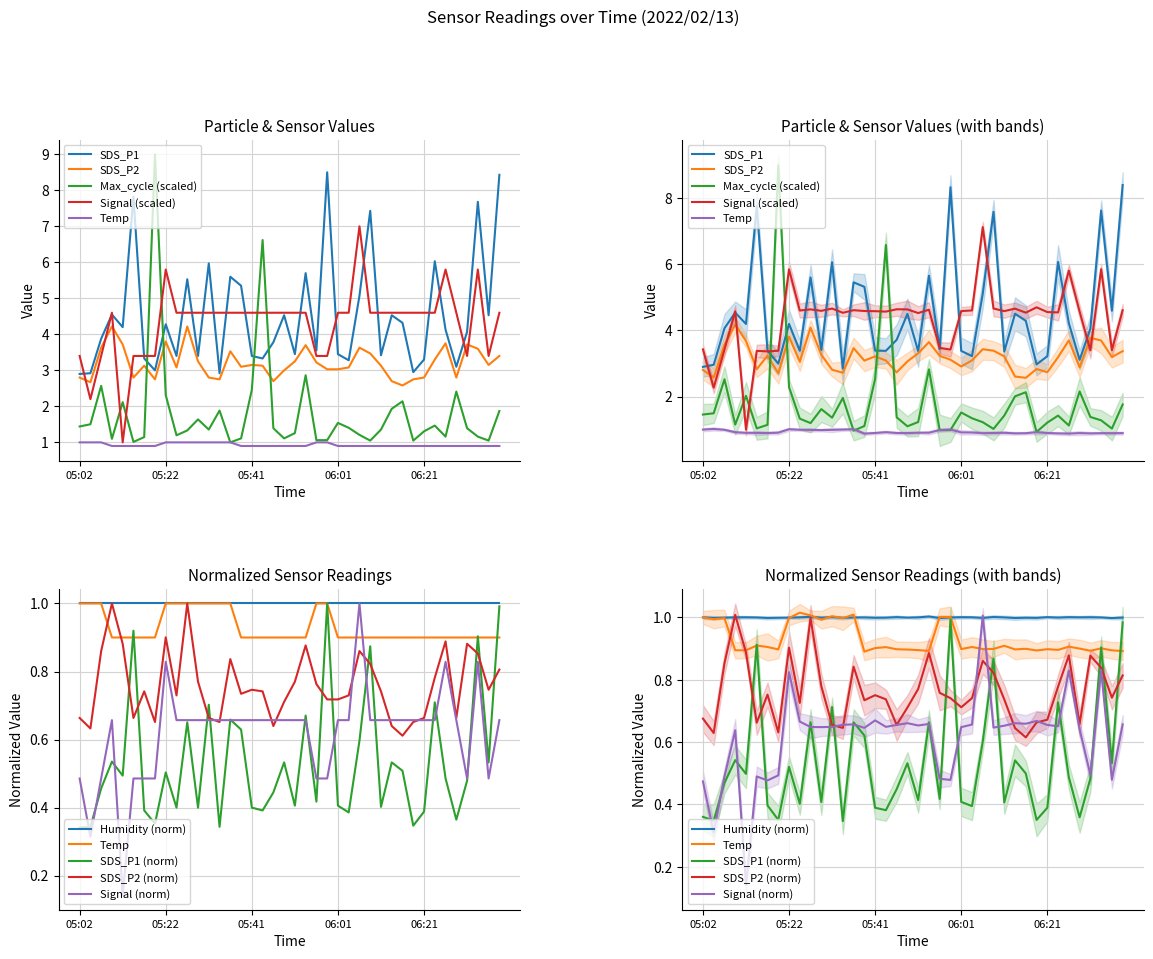

At which label is Temp closest to 0?

05:10